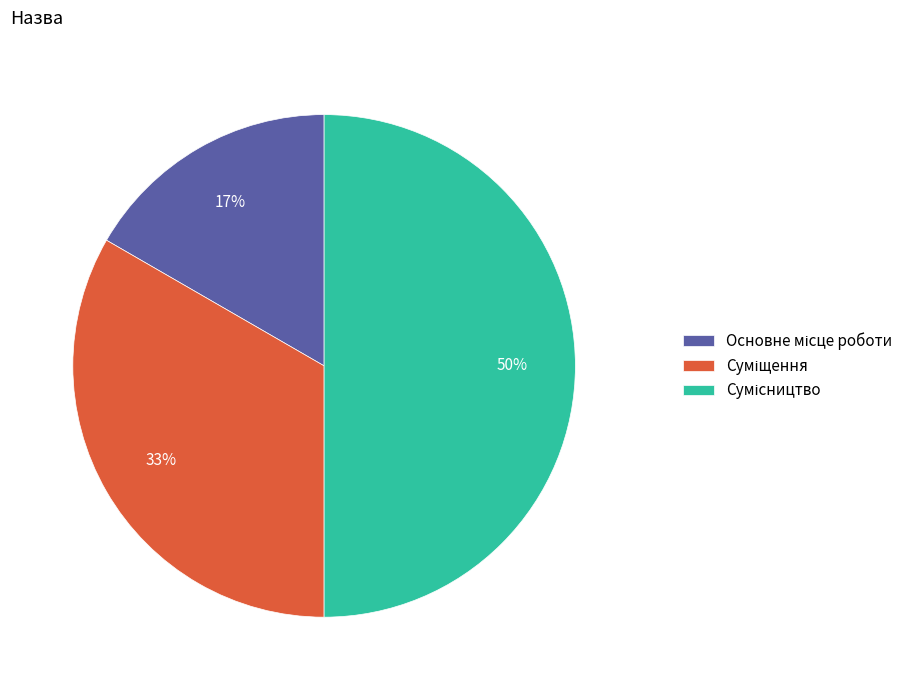

To the nearest percent, what is the average slice percentage?

33%